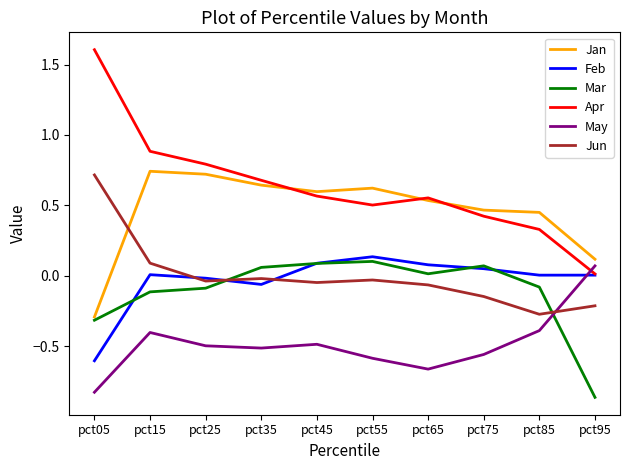

What is the spread (max minus min) of values at pct25?

1.3